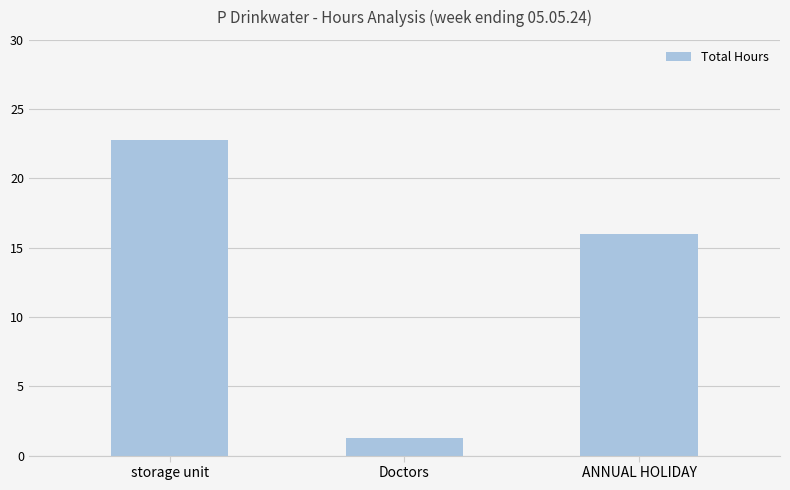

What is the ratio of the value at Doctors to the value at storage unit?

0.1